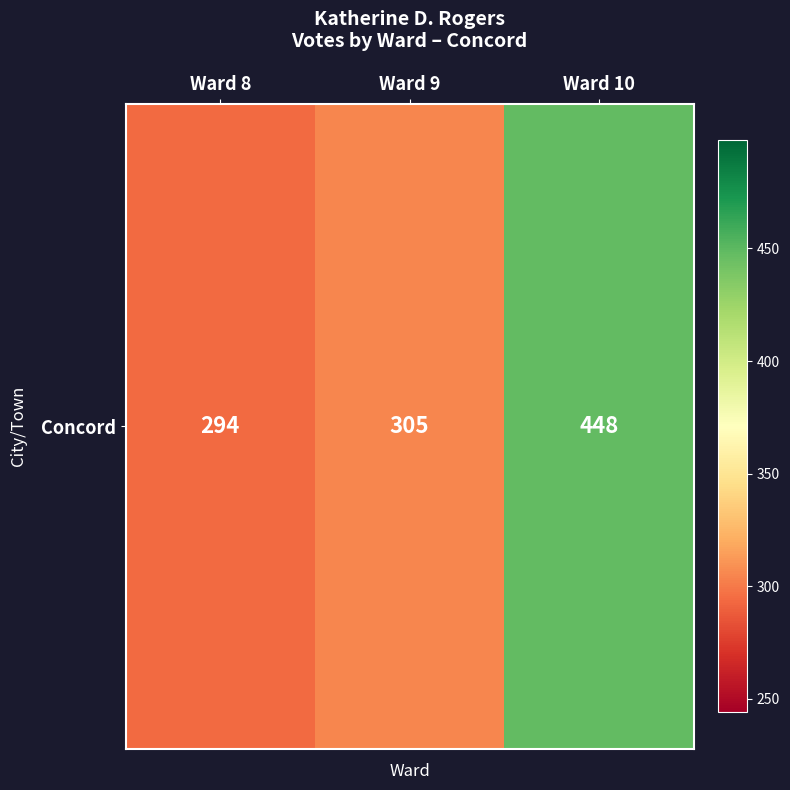

What is the sum of the values at Ward 10 and Ward 8?

742